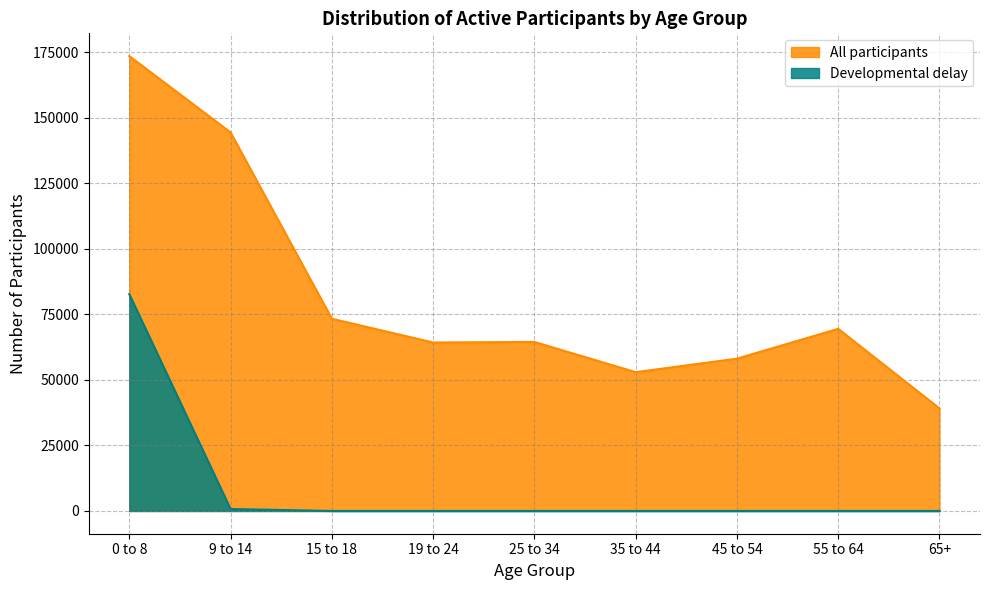

Is it true that All participants equals 144351 at 9 to 14?

True